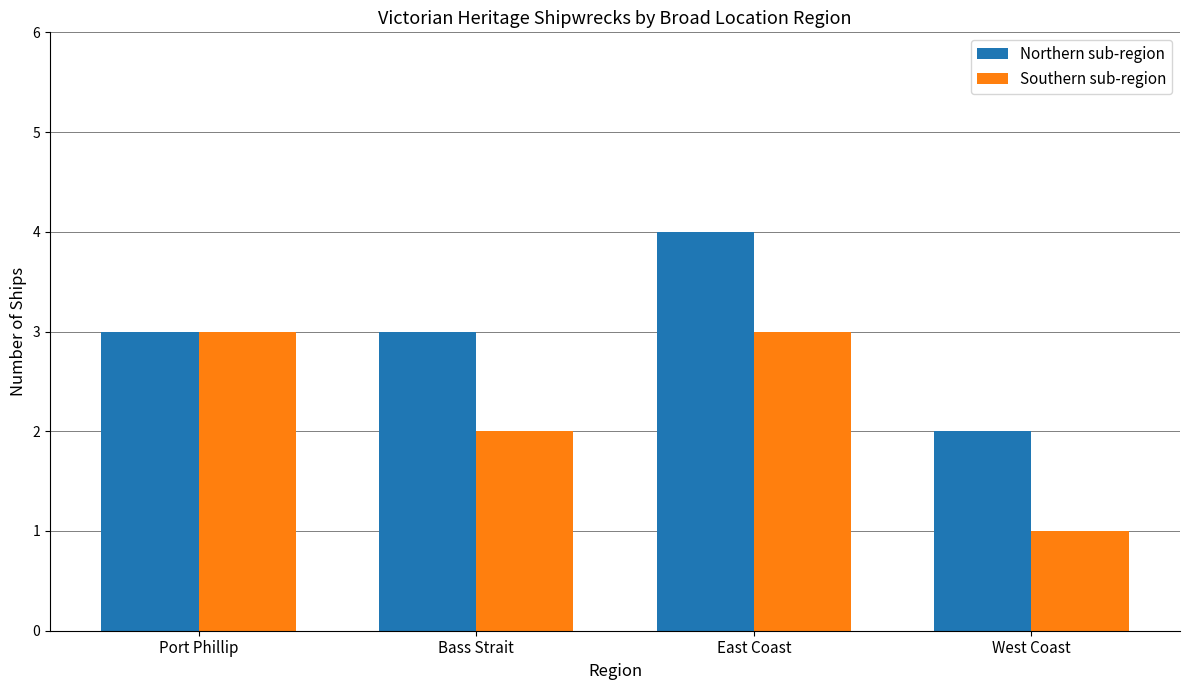

What is the average value of the Southern sub-region series?

2